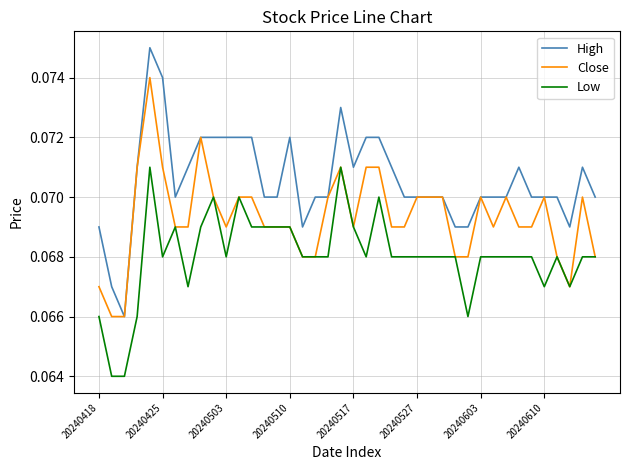

Which series has the widest spread of values?

High